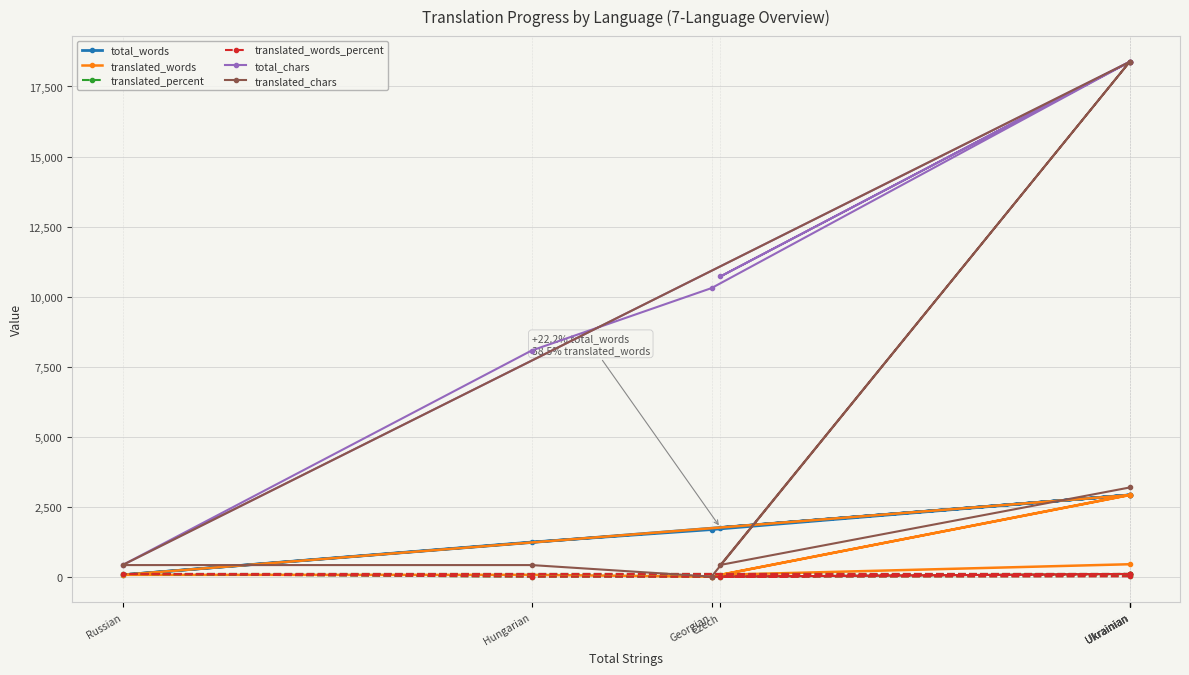

Which series has the widest spread of values?

translated_chars